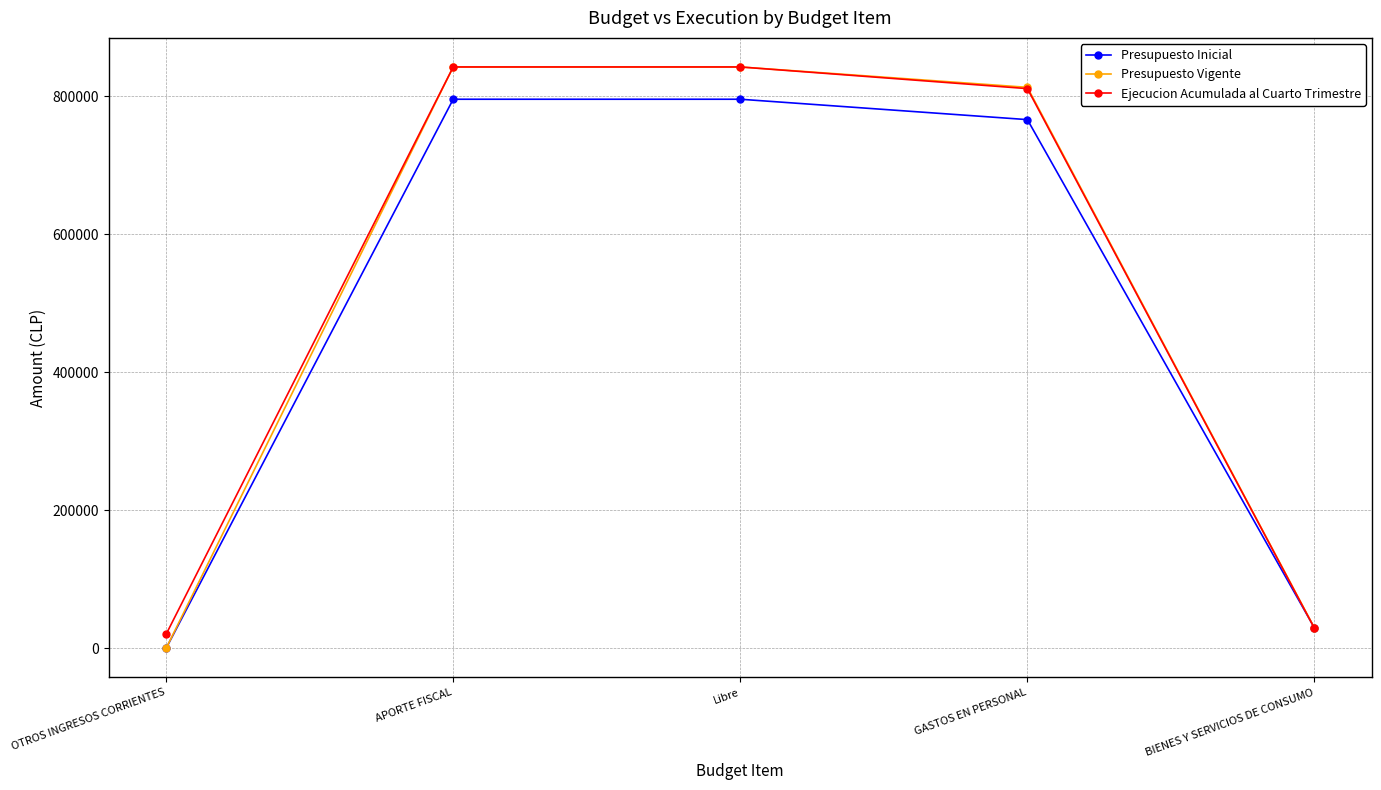

What is the label of the 3rd point from the left?

Libre